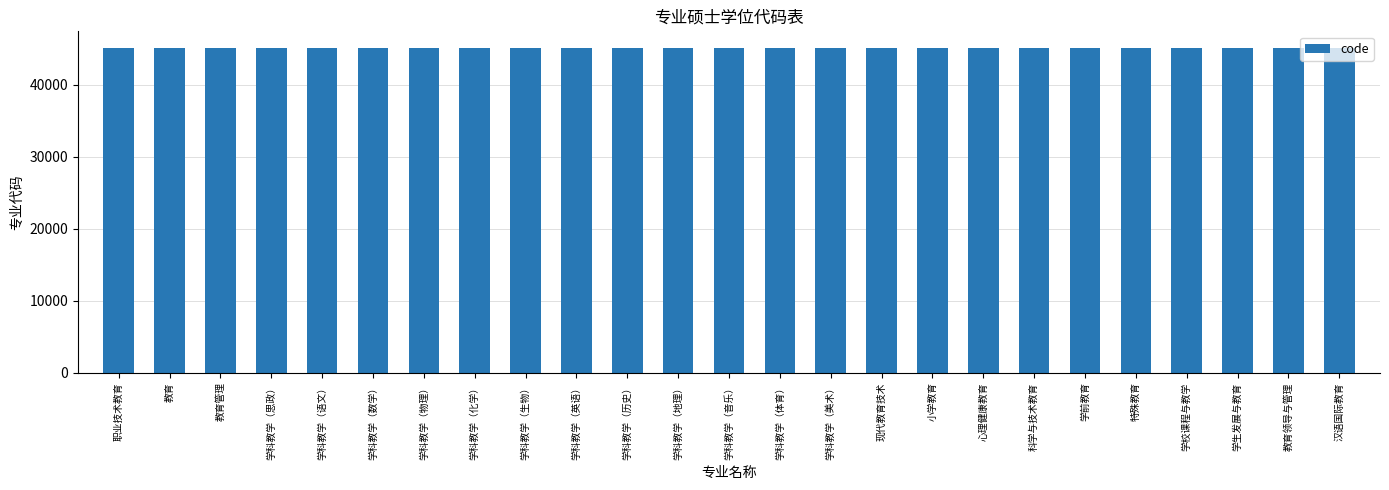

How many values are below 45112?

12